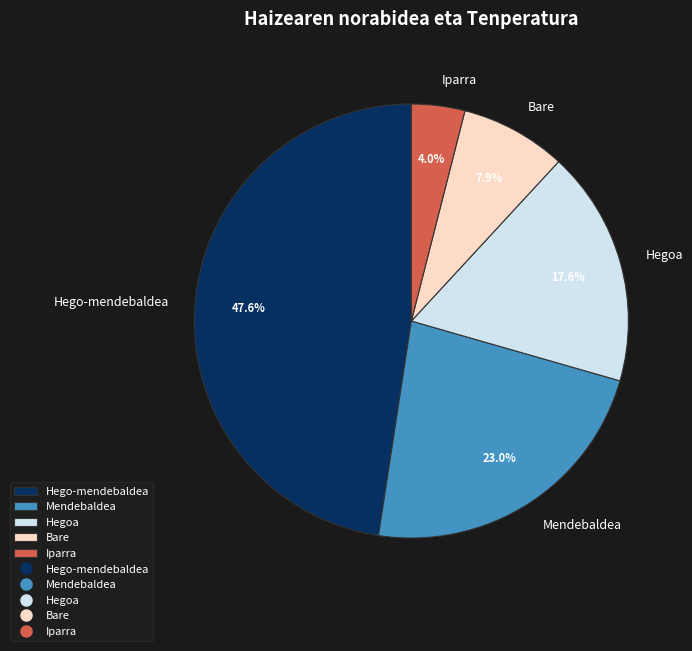

How many slices are in this pie chart?

5